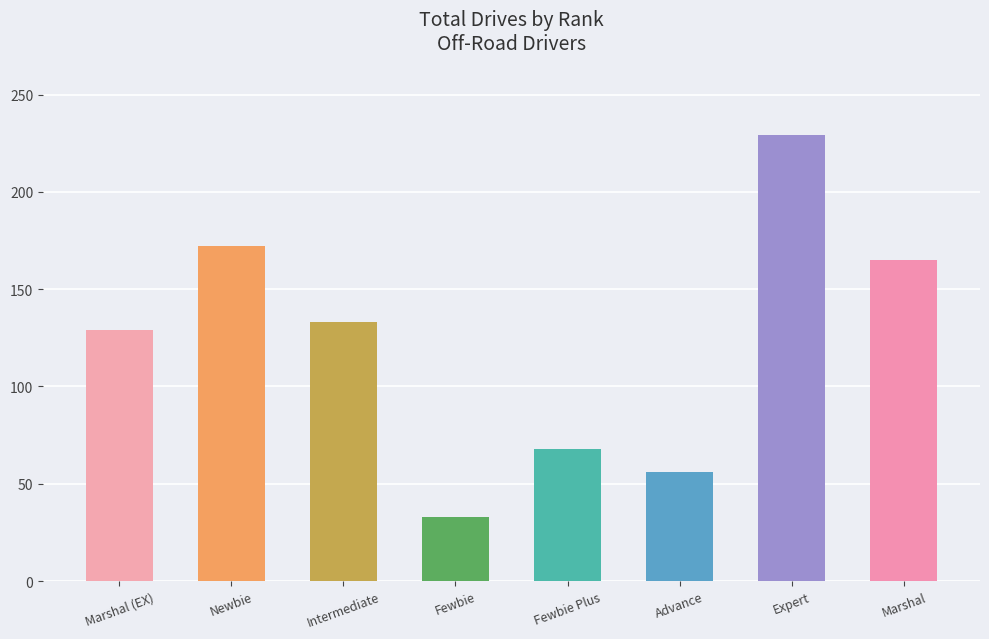

How many data points are less than 133?

4